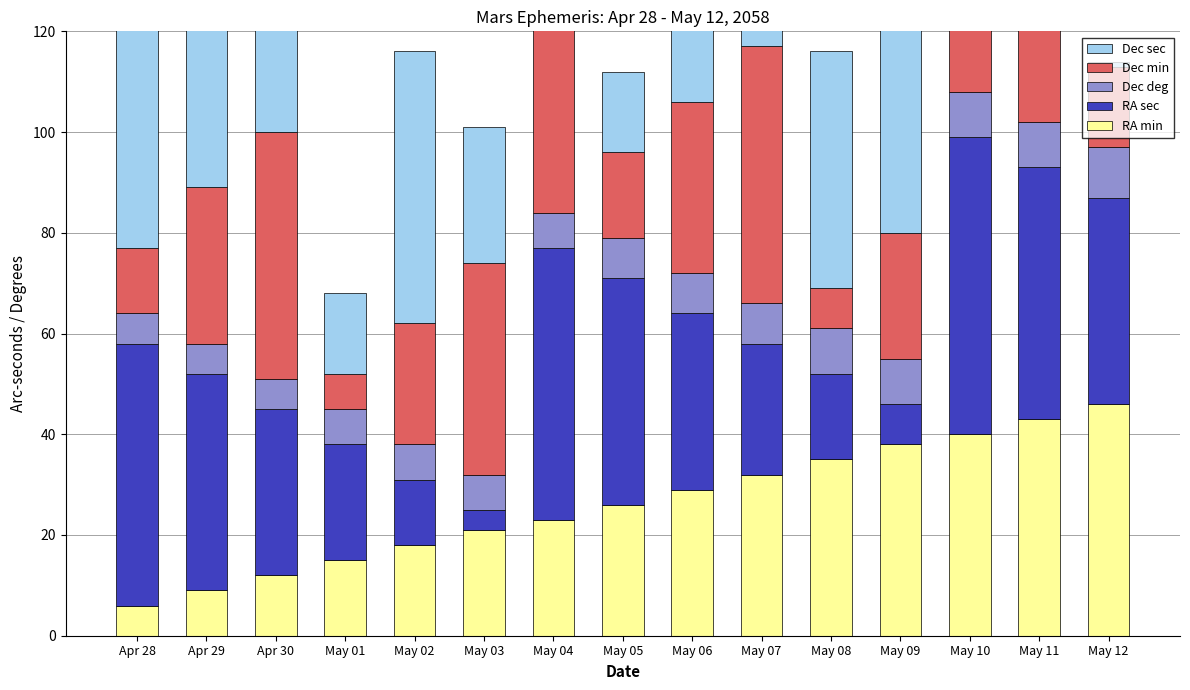

Is it true that RA sec equals 17 at May 06?

False